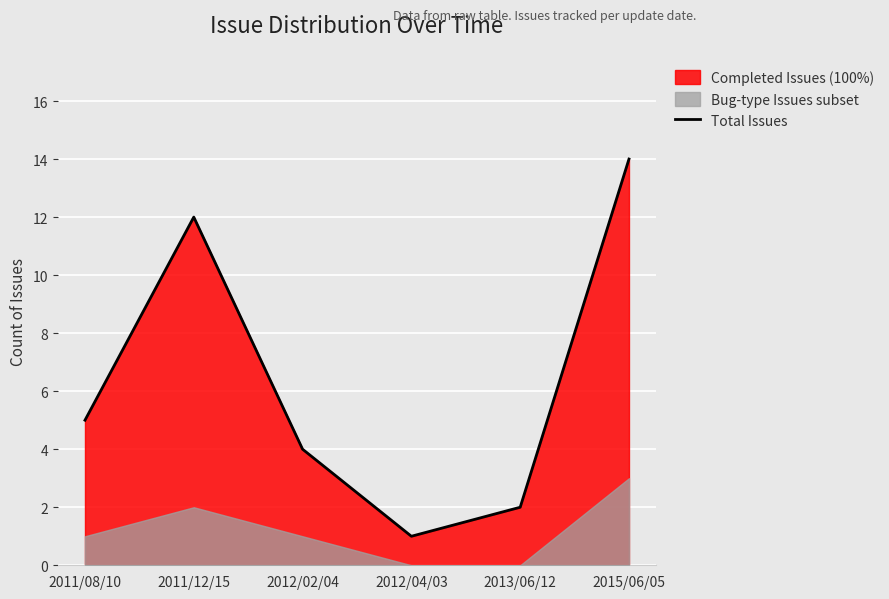

What is the difference between the values at 2012/04/03 and 2011/08/10?

4